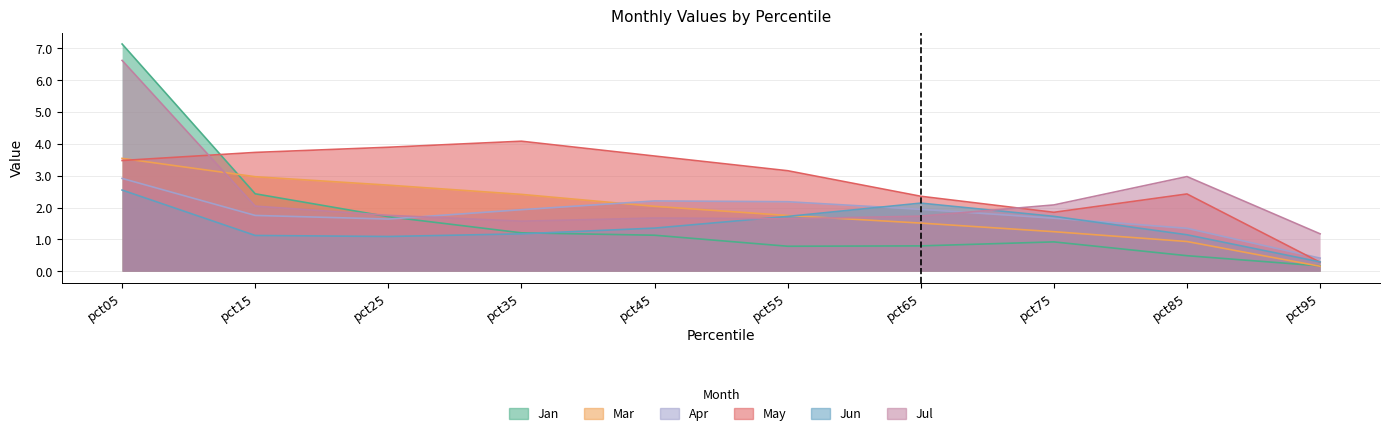

Reading left to right, transcribe all the data shown in this chart.

Jan: 7.1	2.4	1.7	1.2	1.1	0.8	0.8	0.9	0.5	0.2
Mar: 3.5	3.0	2.7	2.4	2.0	1.7	1.5	1.2	0.9	0.2
Apr: 2.9	1.8	1.6	1.9	2.2	2.2	1.9	1.7	1.3	0.4
May: 3.5	3.7	3.9	4.1	3.6	3.2	2.4	1.8	2.4	0.3
Jun: 2.5	1.1	1.1	1.2	1.4	1.7	2.1	1.7	1.1	0.3
Jul: 6.6	2.0	1.8	1.6	1.7	1.6	1.7	2.1	3.0	1.2